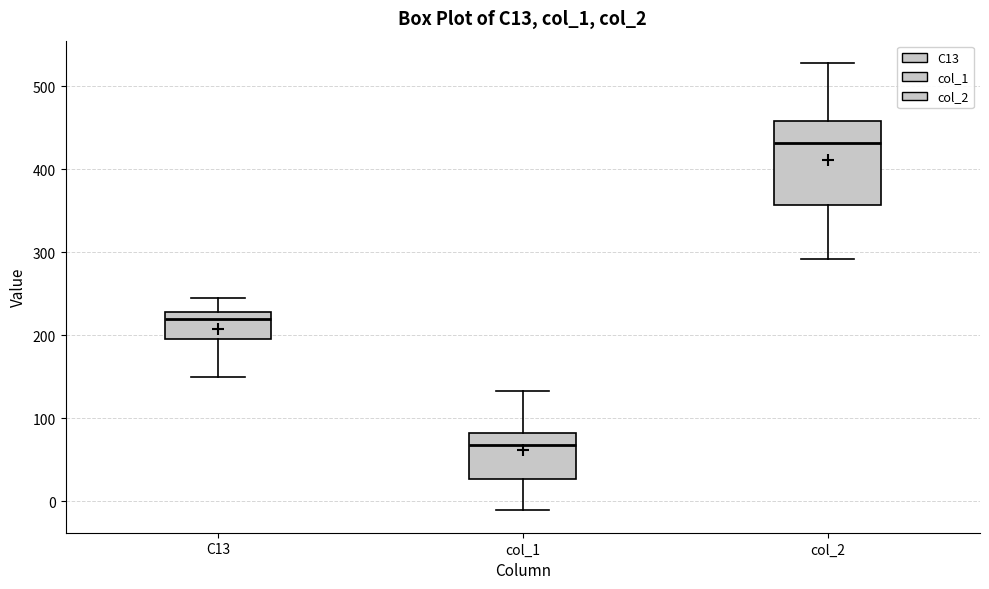

Where does the median line of the box for C13 sit on the y-axis? The values are not printed on the chart, so give them approximately, as read against the axis.

220